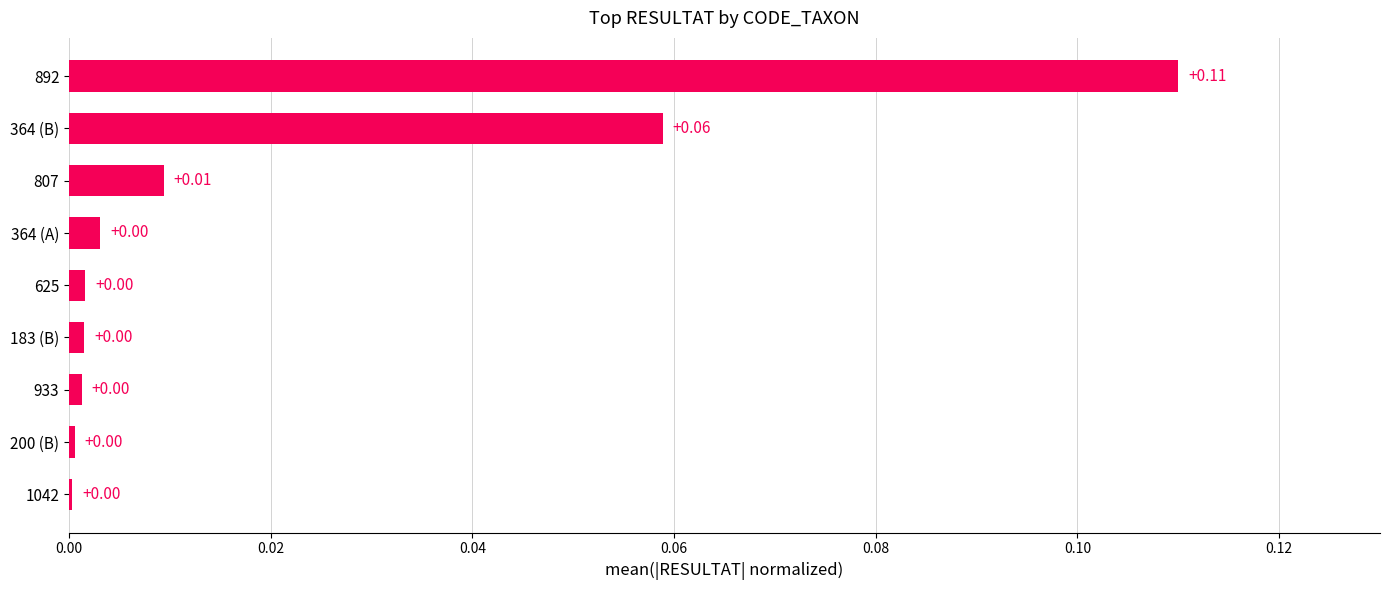

Which has a higher value, 625 or 183 (B)?

625